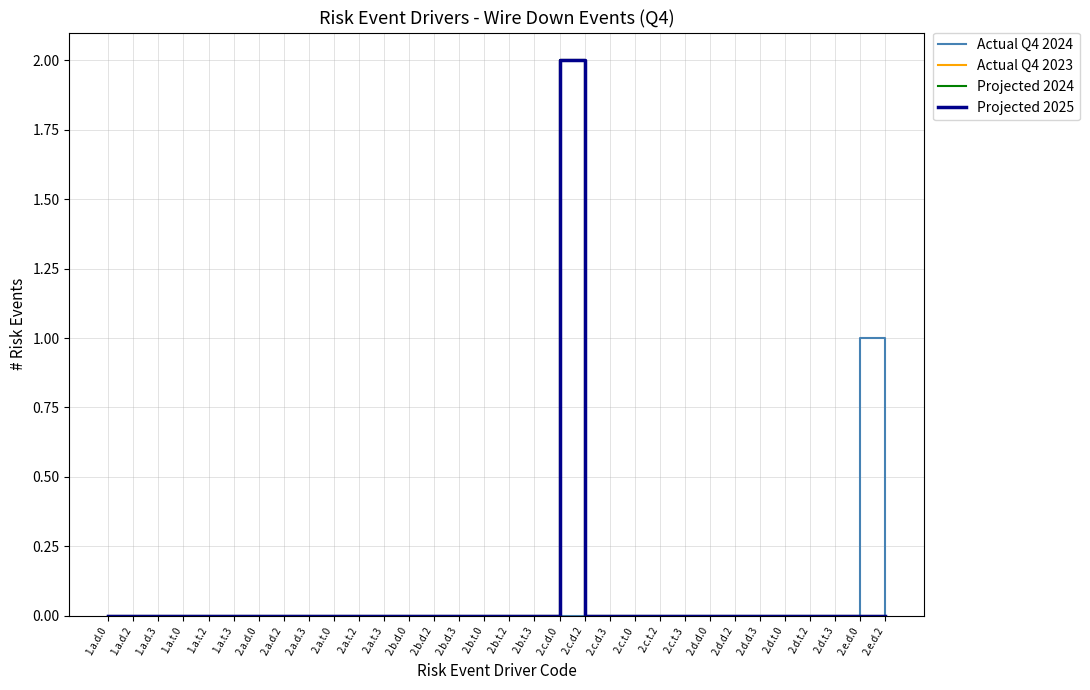

Does the chart display data point markers on the line(s)?

No